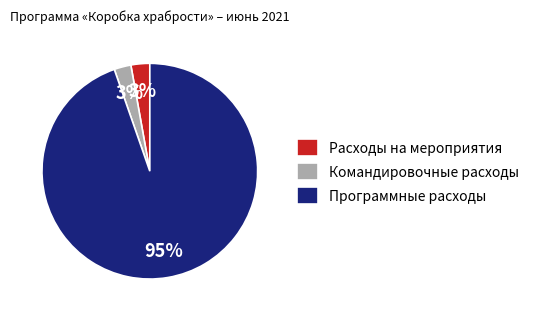

Which category has the biggest portion of the pie?

Программные расходы